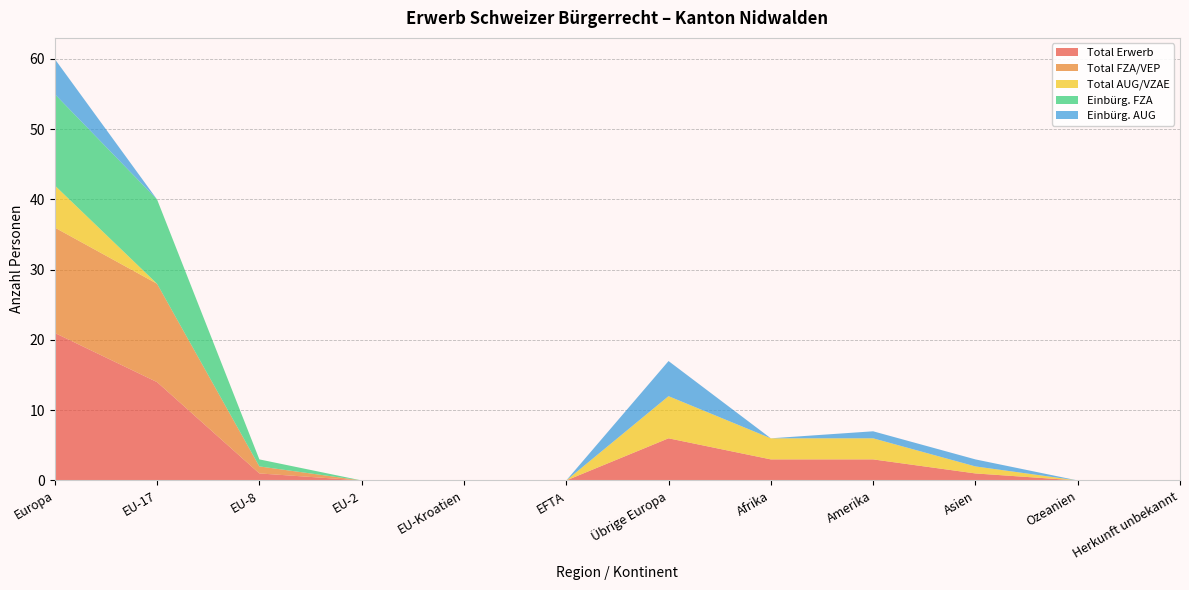

Reading right to left, transcribe all the data shown in this chart.

Total Erwerb: 0	0	1	3	3	6	0	0	0	1	14	21
Total FZA/VEP: 0	0	0	0	0	0	0	0	0	1	14	15
Total AUG/VZAE: 0	0	1	3	3	6	0	0	0	0	0	6
Einbürg. FZA: 0	0	0	0	0	0	0	0	0	1	12	13
Einbürg. AUG: 0	0	1	1	0	5	0	0	0	0	0	5